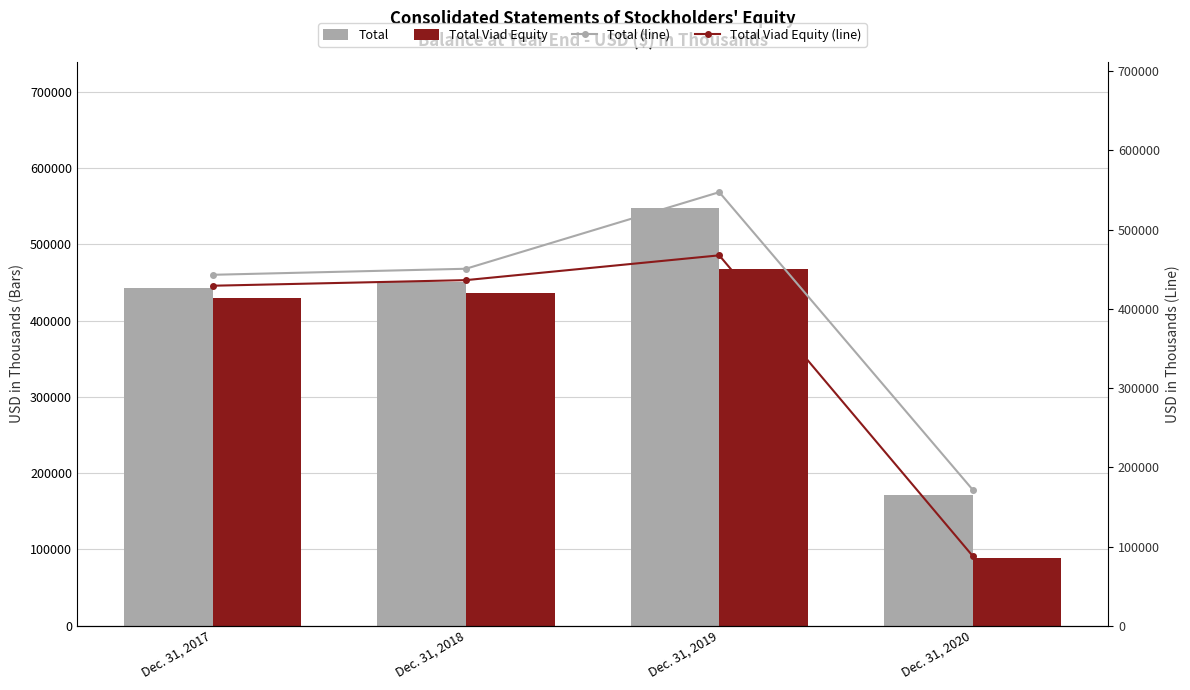

At Dec. 31, 2017, list the series in order from largest to smallest.

Total, Total (line), Total Viad Equity, Total Viad Equity (line)